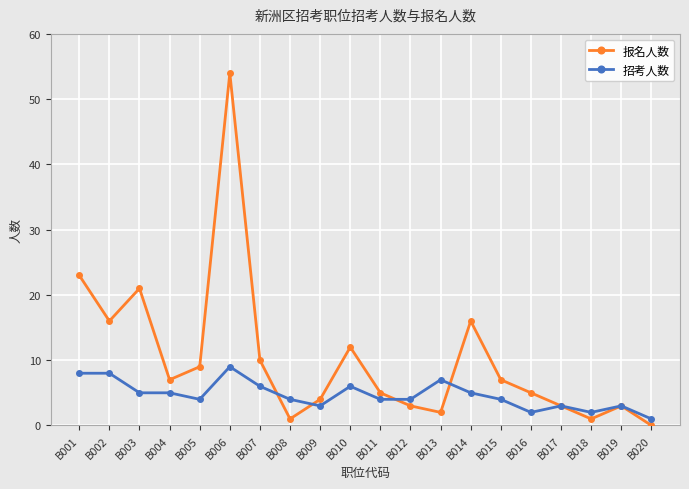

True or false: 报名人数 has more than 2 points higher than both neighbors.

True